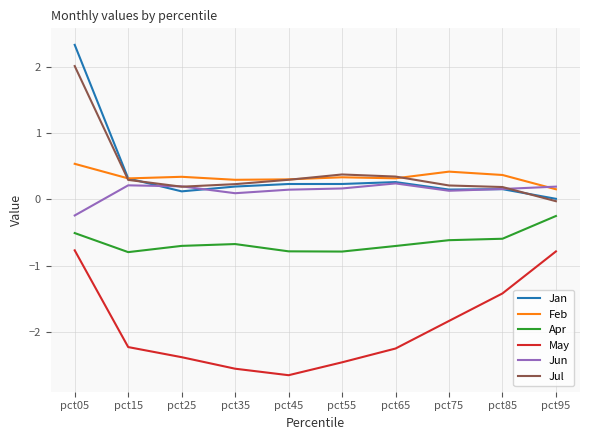

How many categories are shown in the chart?

10